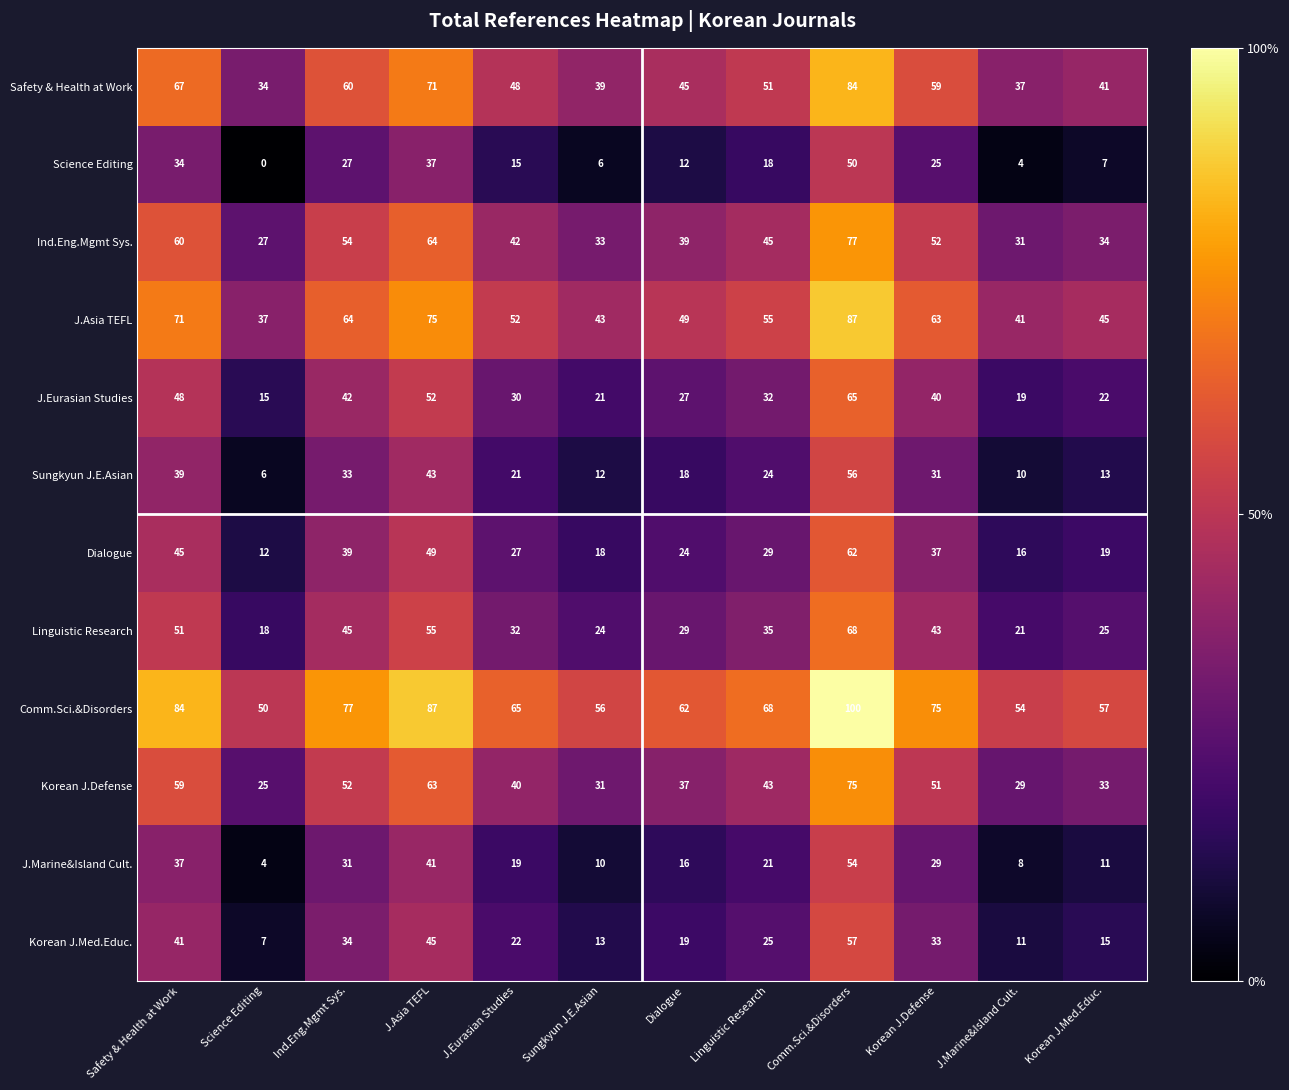

At which label is J.Asia TEFL closest to 62?

Korean J.Defense